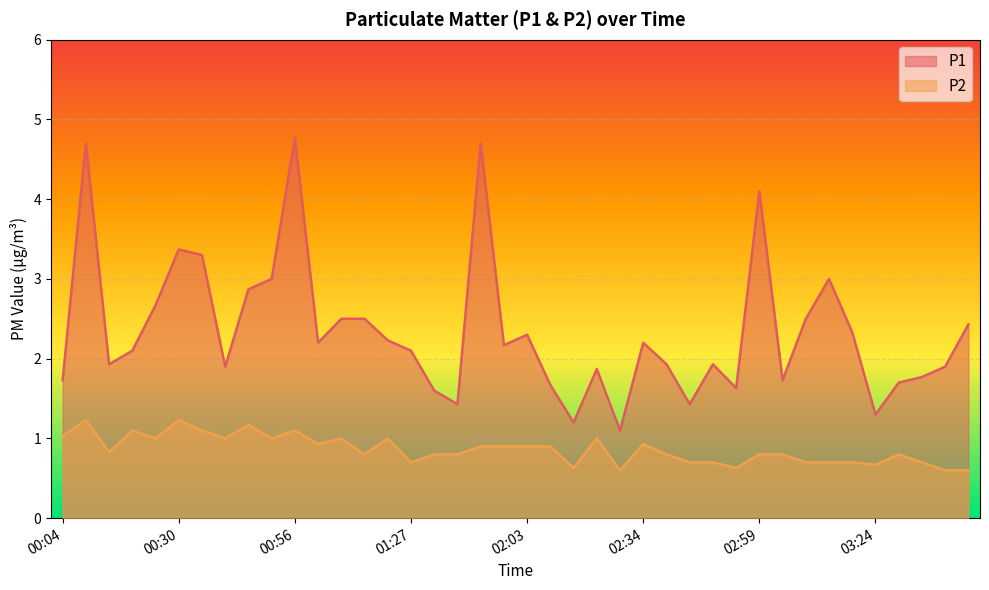

List the series in order of their peak value, lowest first.

P2, P1